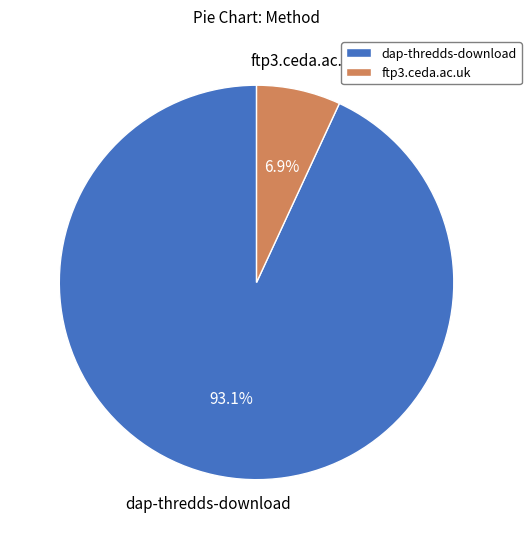

Count the number of slices in the pie.

2